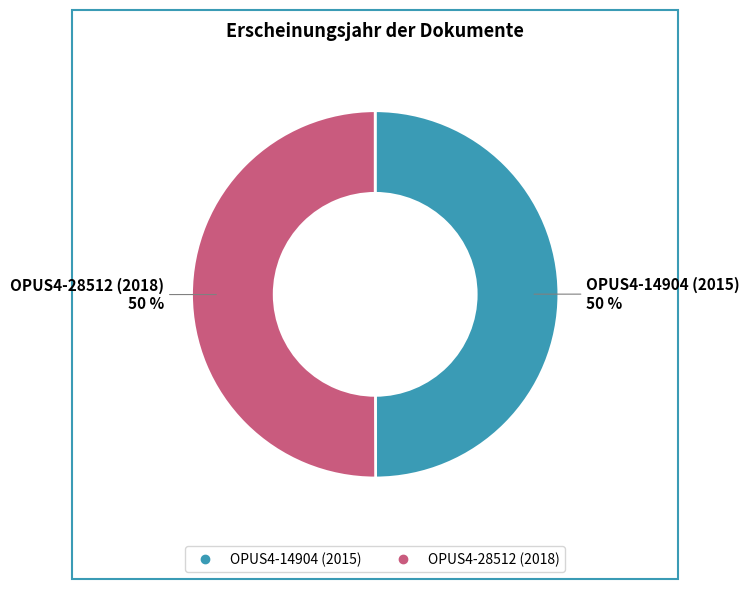

Combined, do OPUS4-28512 (2018) and OPUS4-14904 (2015) account for over 50%?

Yes